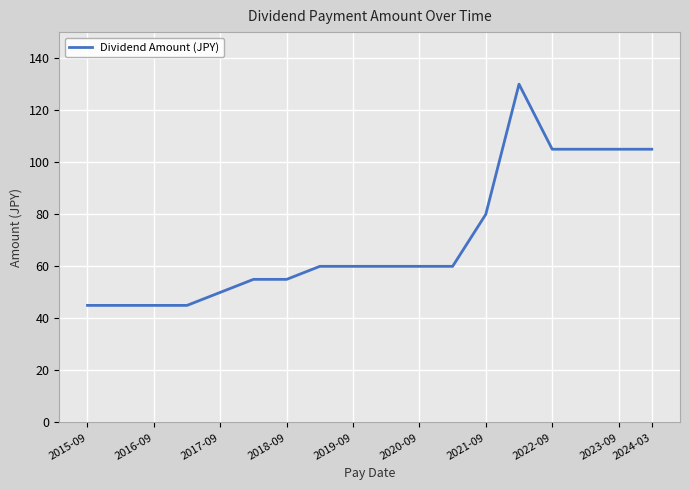

What is the difference between the maximum and minimum values?

85